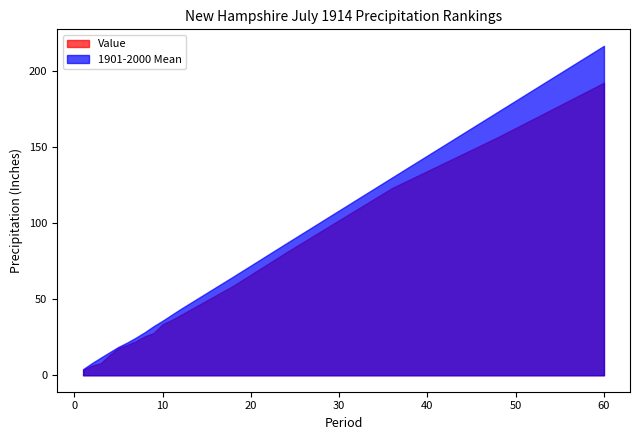

What is the minimum value for 1901-2000 Mean?

4.0